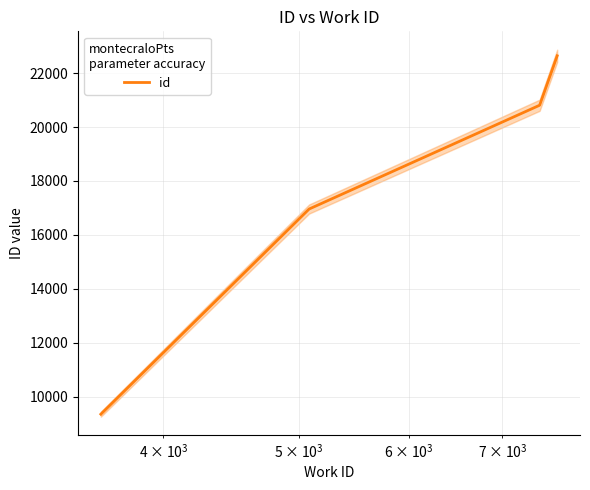

Does the chart have visible grid lines?

Yes